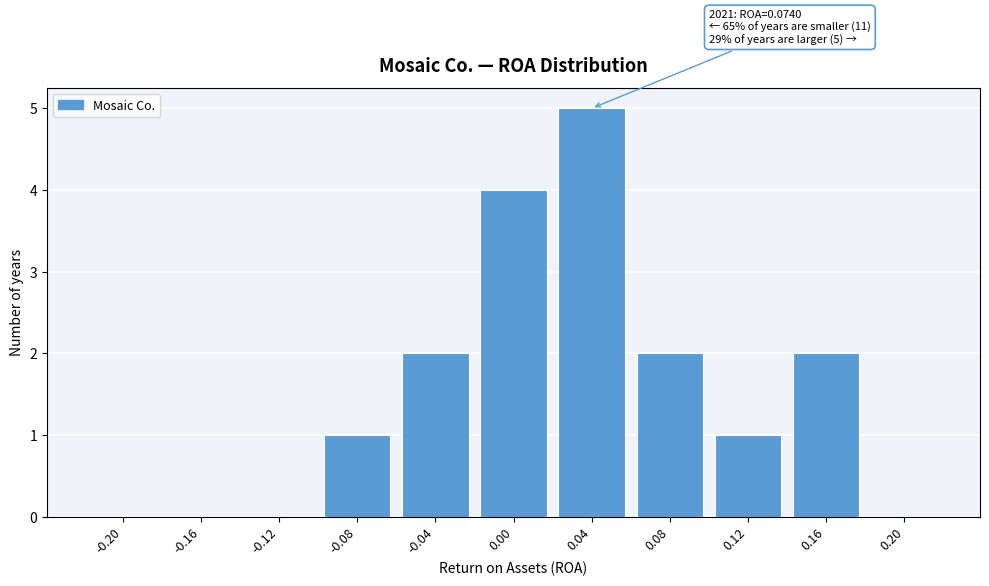

Reading right to left, list all the values displayed in this chart.

0.20=0	0.16=2	0.12=1	0.08=2	0.04=5	0.00=4	-0.04=2	-0.08=1	-0.12=0	-0.16=0	-0.20=0